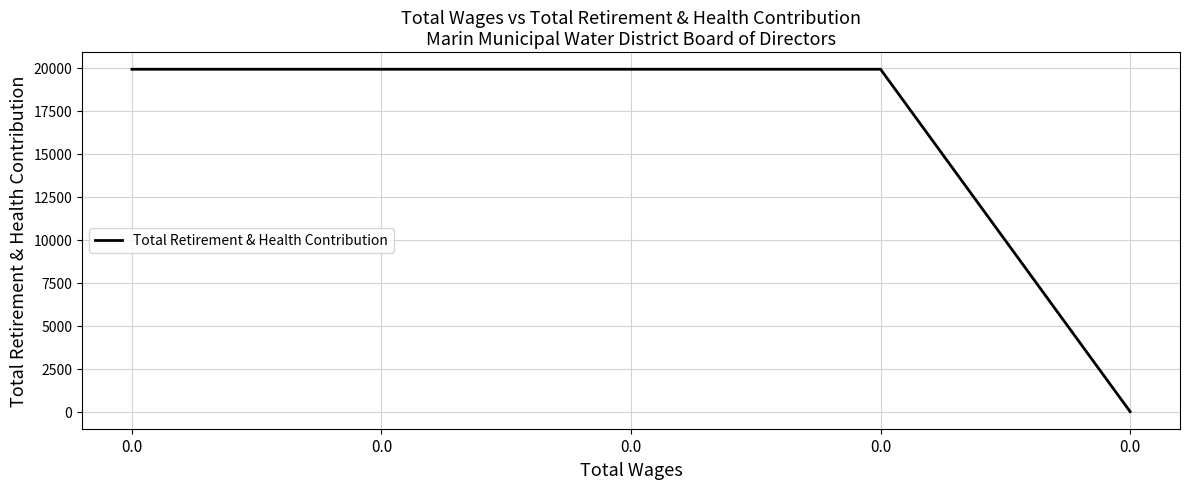

True or false: the data shows 0 at 0.0.

True